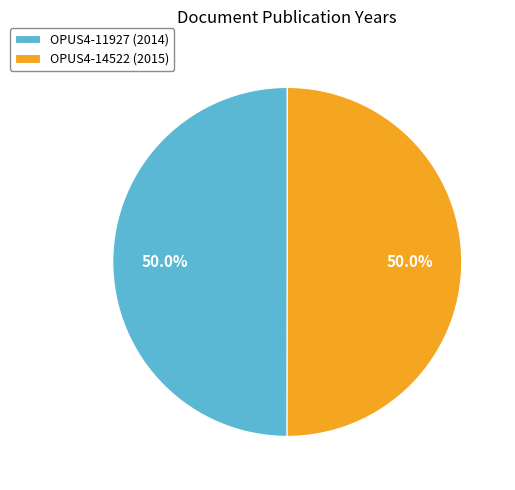

Approximately how many times larger is the value at OPUS4-11927 (2014) compared to OPUS4-14522 (2015)?

1.0